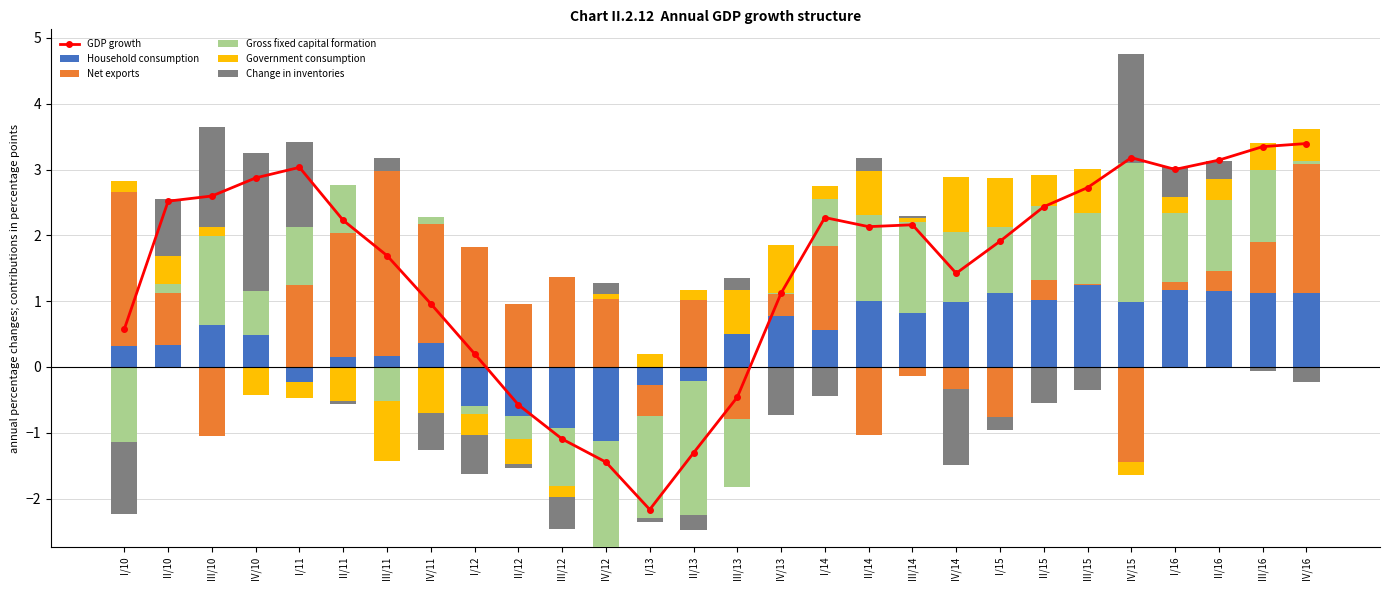

Rank the categories by Household consumption value from lowest to highest.

I/11, I/12, II/12, III/12, IV/12, I/13, II/13, II/11, III/11, I/10, II/10, IV/11, IV/10, III/13, I/14, III/10, IV/13, III/14, IV/14, IV/15, II/14, II/15, III/16, I/15, IV/16, II/16, I/16, III/15